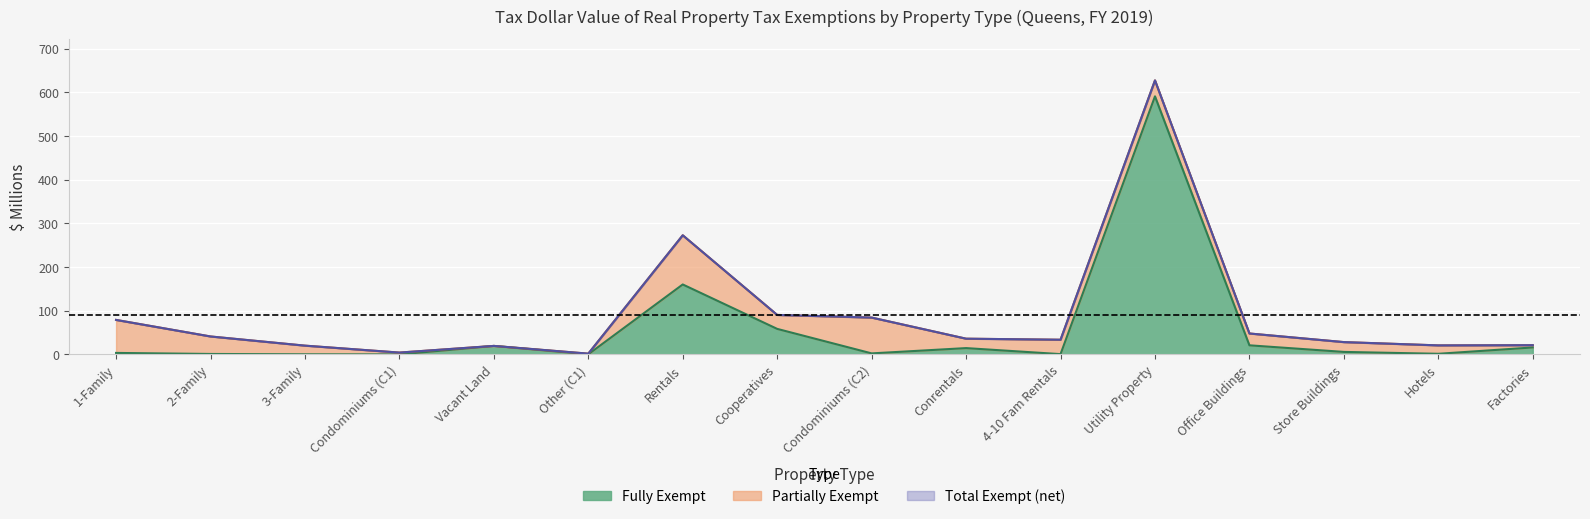

What is the label of the 16th point from the left?

Factories